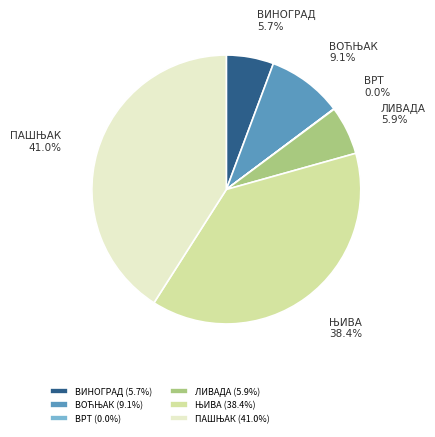

The ВИНОГРАД slice represents 1% of the pie. True or false?

False